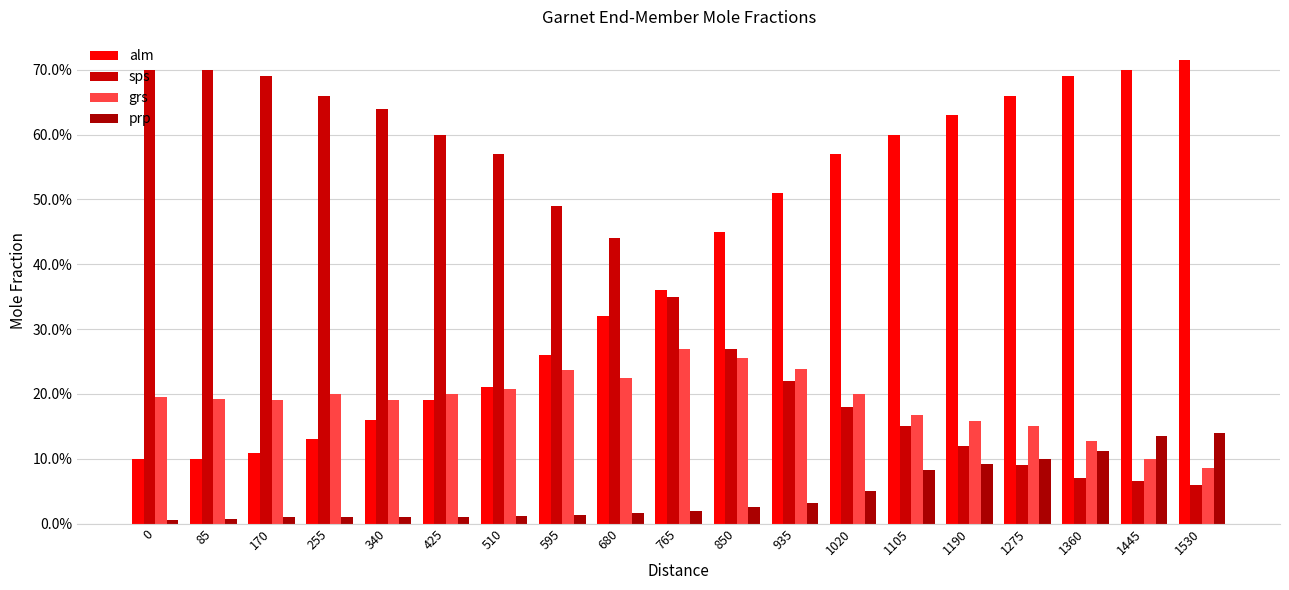

Is the value of grs at 425 greater than the value of sps at 170?

No